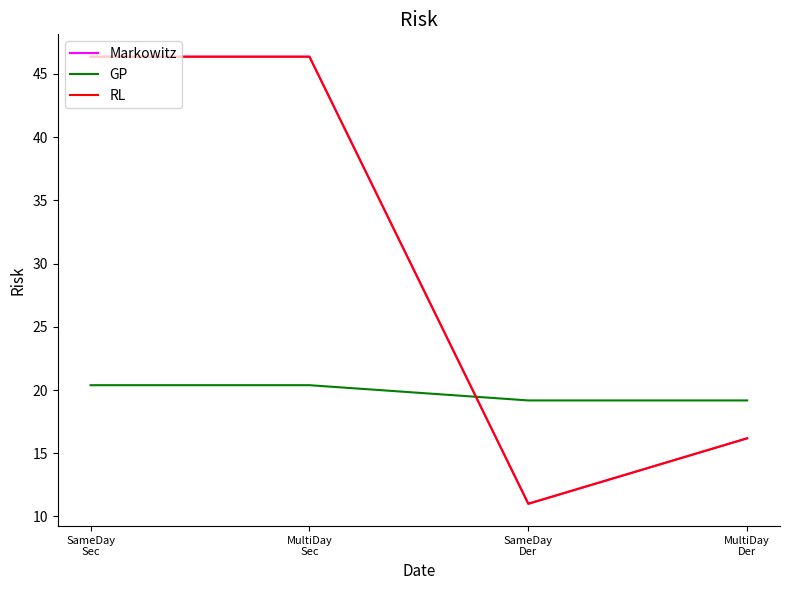

True or false: Markowitz has more than 2 interior local peaks.

False